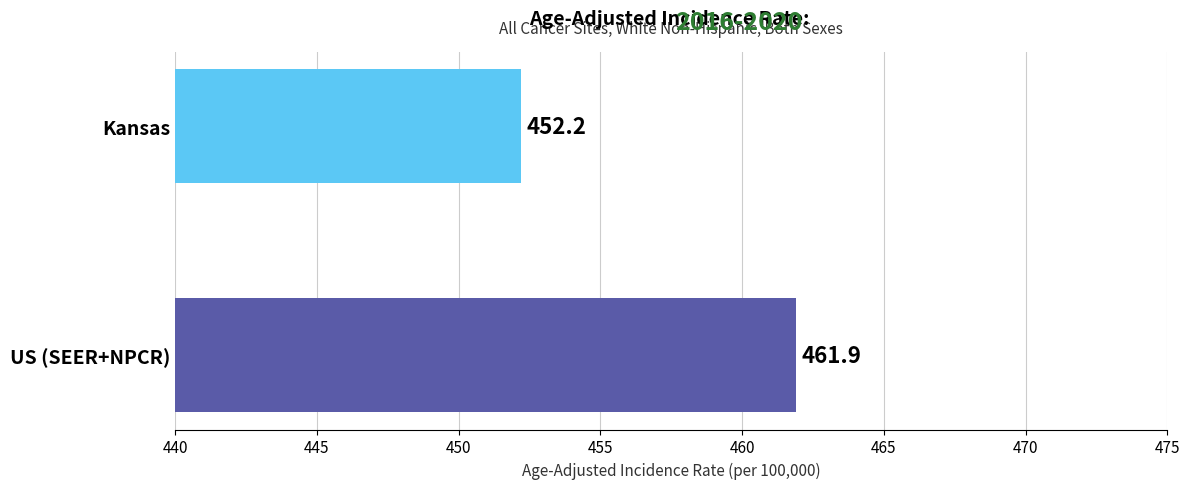

List the labels in order of value, largest first.

US (SEER+NPCR), Kansas